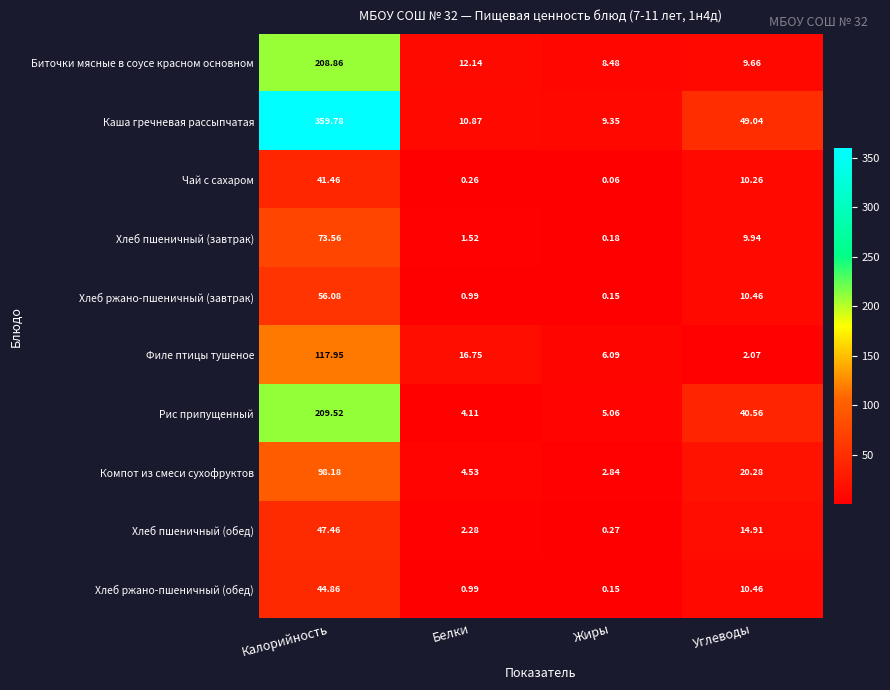

Which label corresponds to the smallest value in the chart?

Жиры